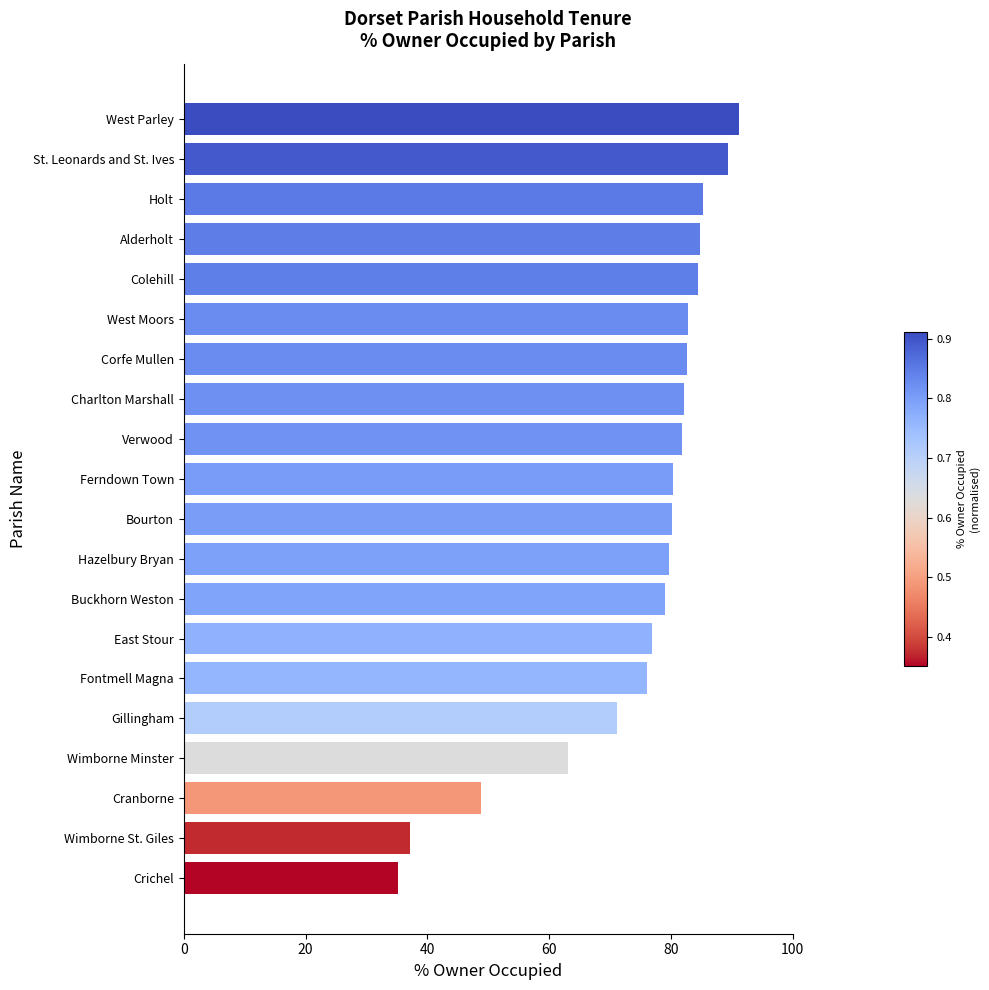

True or false: the data shows 43.0 at West Moors.

False